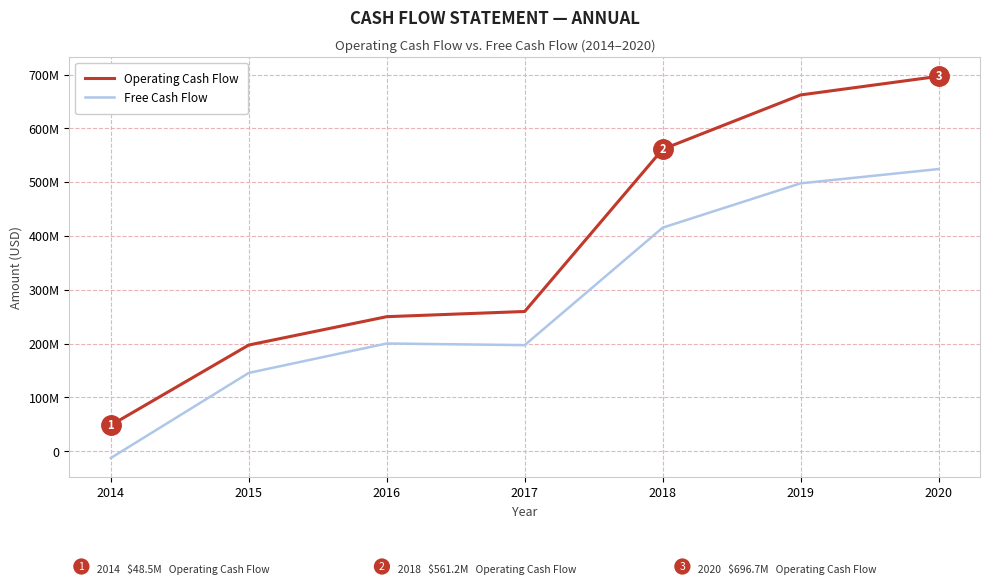

Does the chart display data point markers on the line(s)?

No